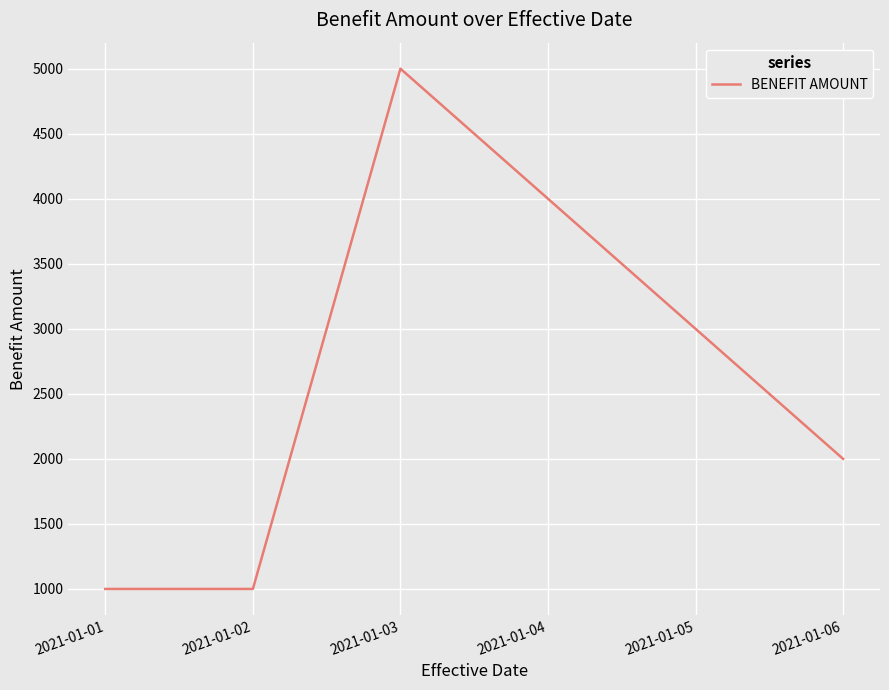

Approximately how many times larger is the value at 2021-01-01 compared to 2021-01-03?

0.2